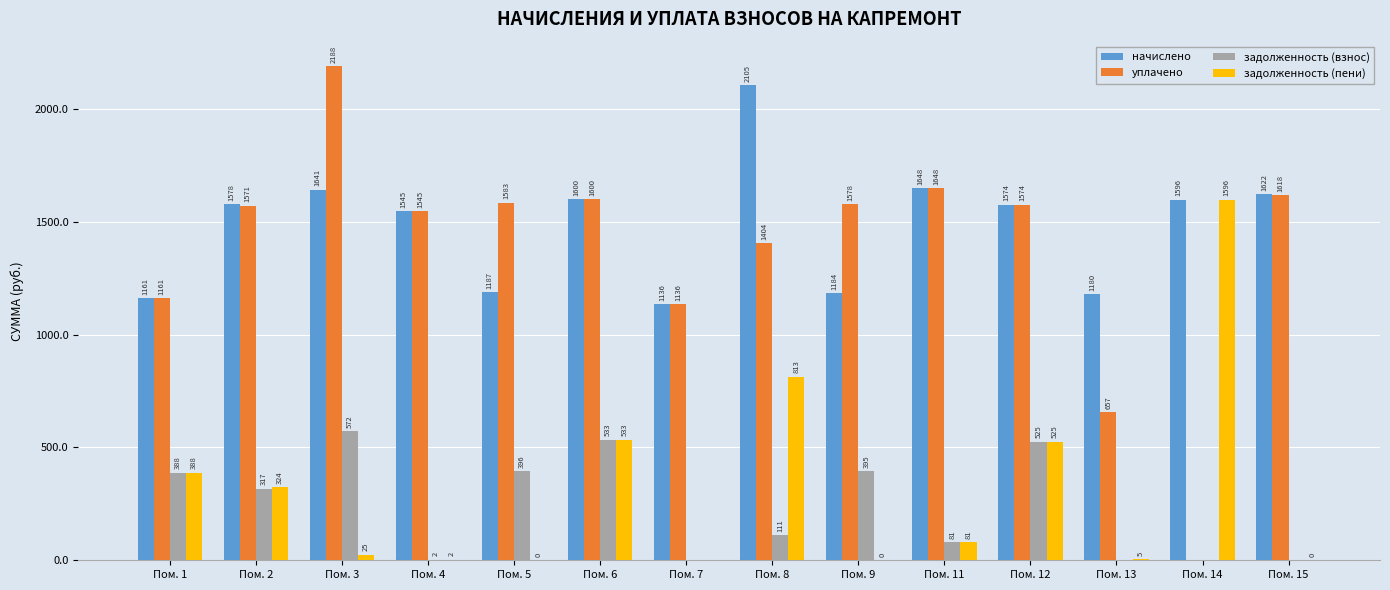

The value of задолженность (пени) at Пом. 5 is 0.0. True or false?

True